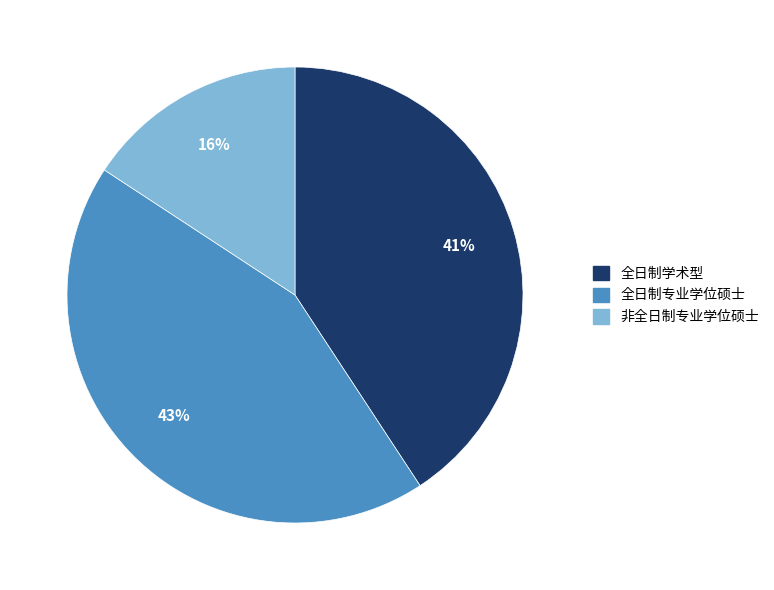

Does 全日制学术型 account for over 50% of the chart?

No